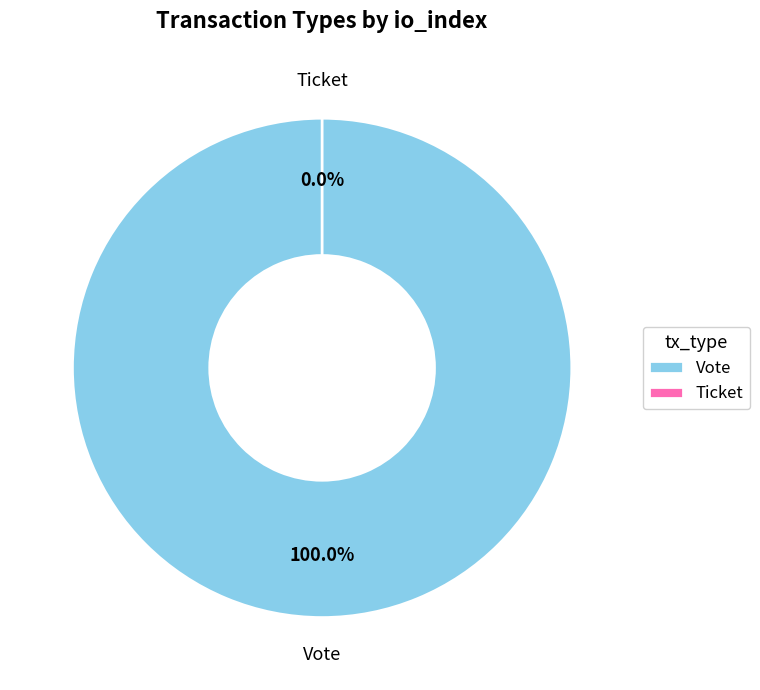

To the nearest percent, what is the difference between the Ticket and Vote slice percentages?

100%